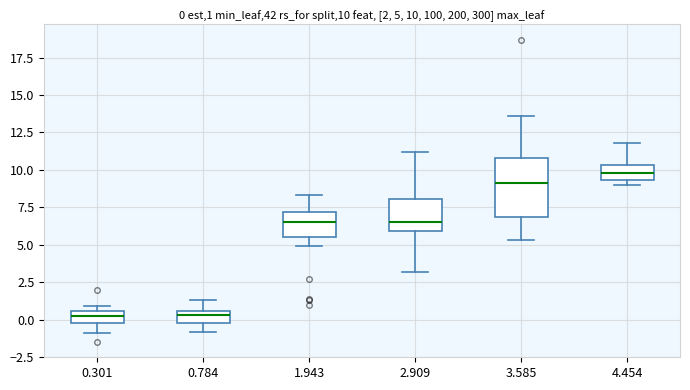

Which box is the tallest, from its lower edge to its upper edge?

3.585